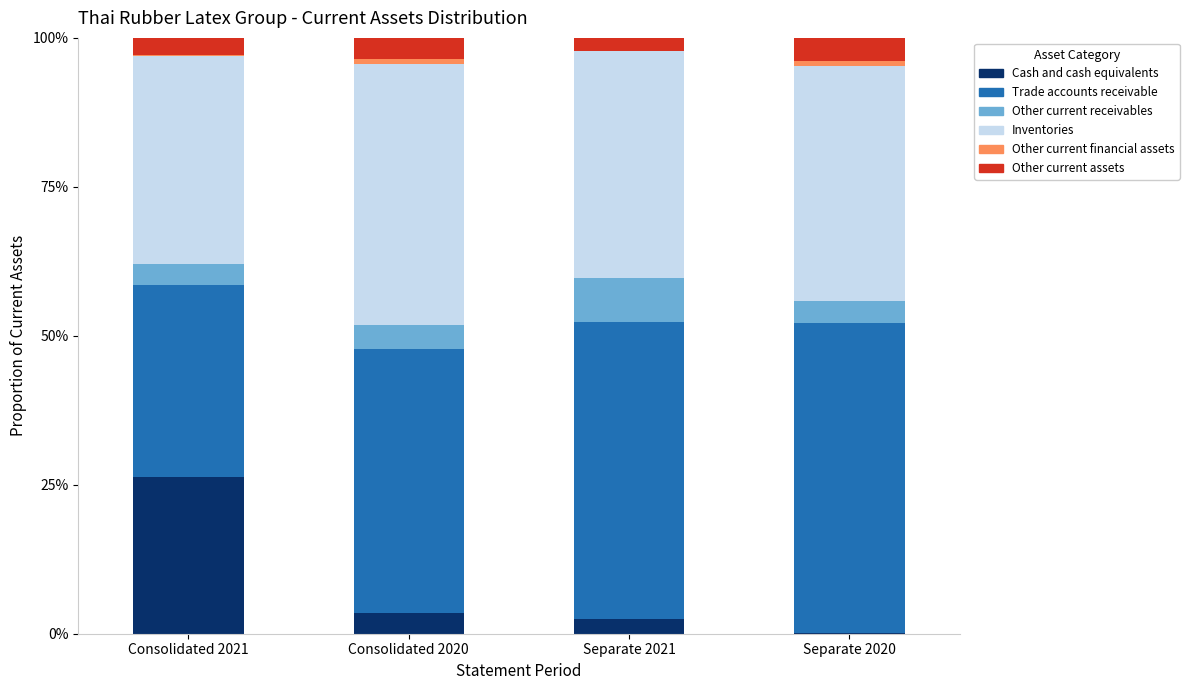

True or false: Cash and cash equivalents has a value of 3.6 at Consolidated 2020.

True